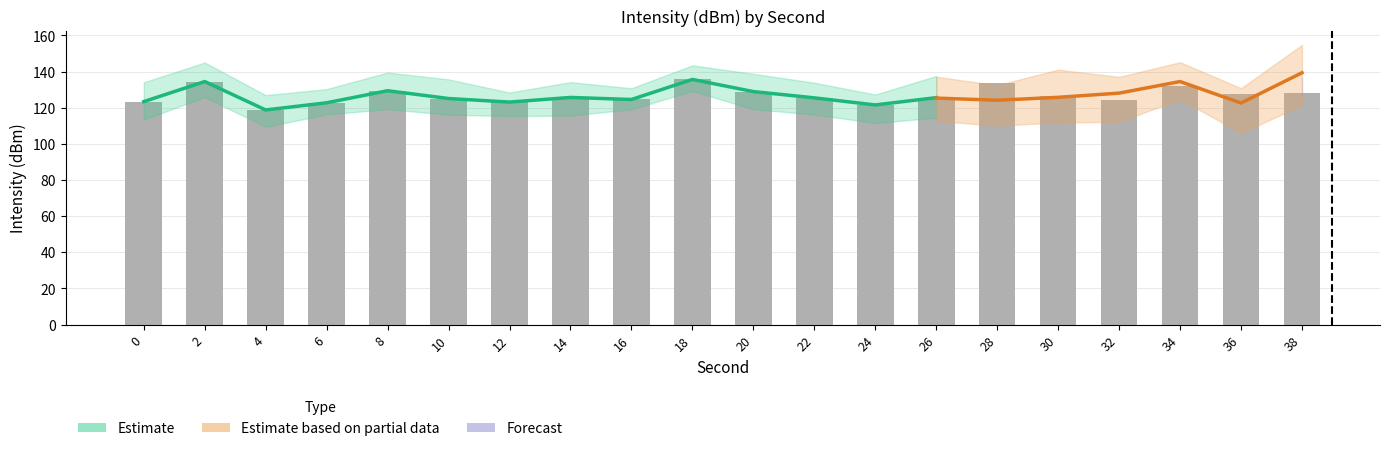

What is the smallest value displayed?

118.7